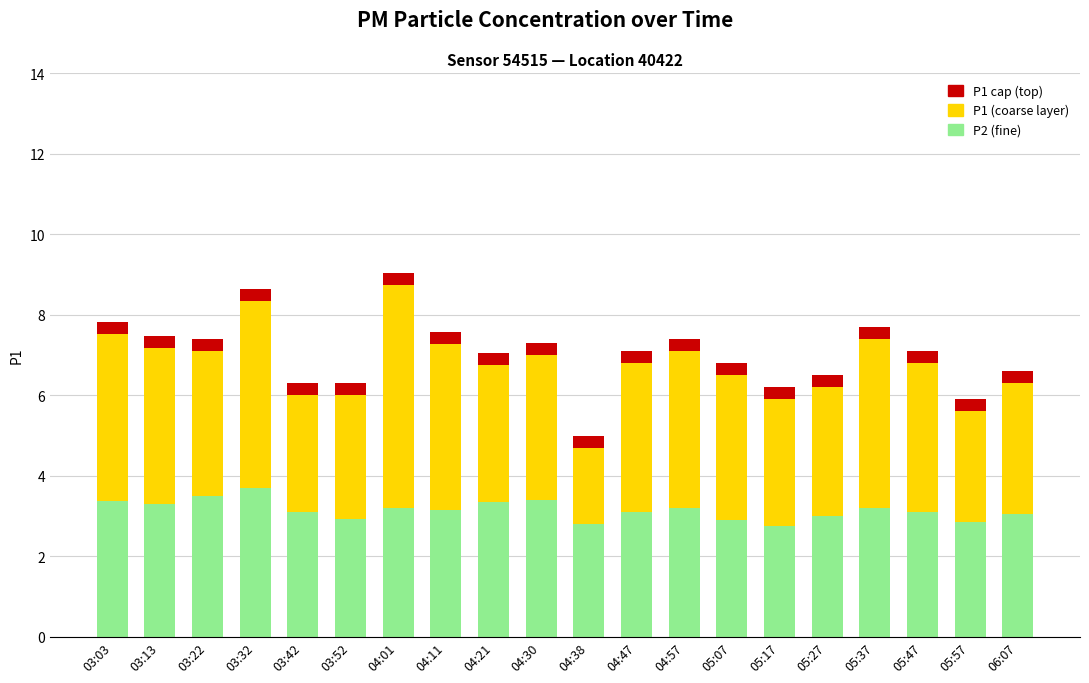

What is the total value across all series at 04:01?

9.1